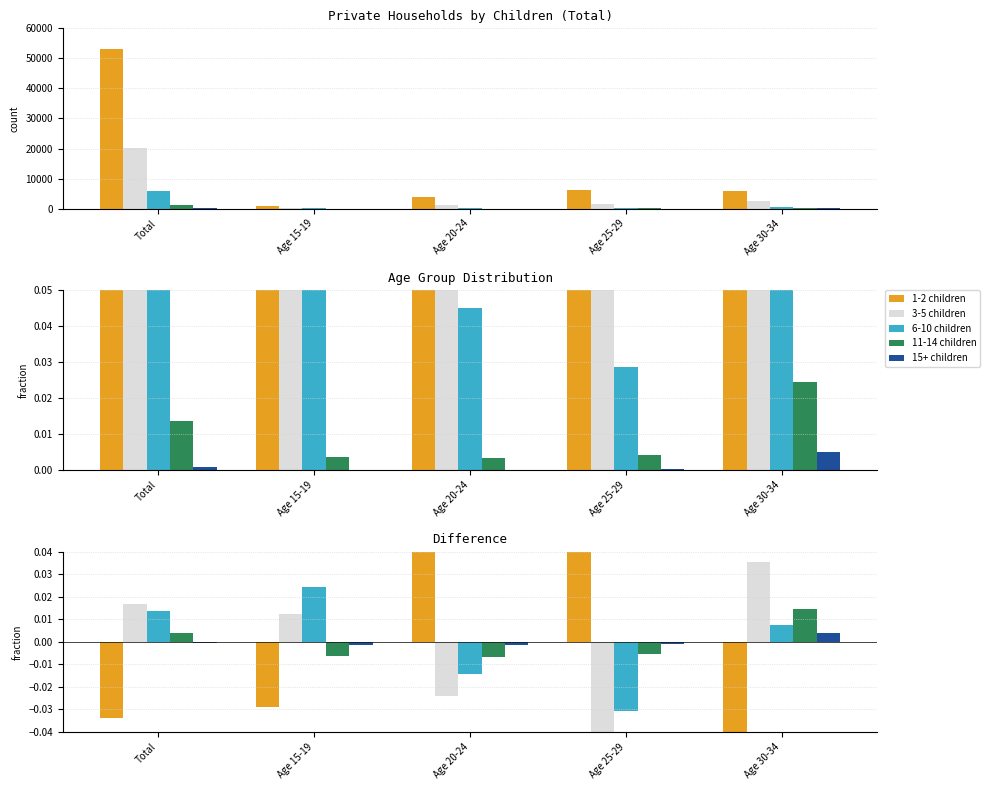

Is it true that 6-10 children equals 0.0 at Total?

False